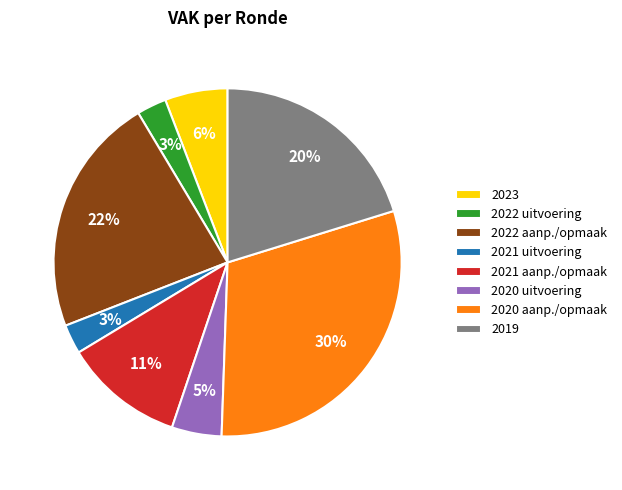

Count the number of slices in the pie.

8